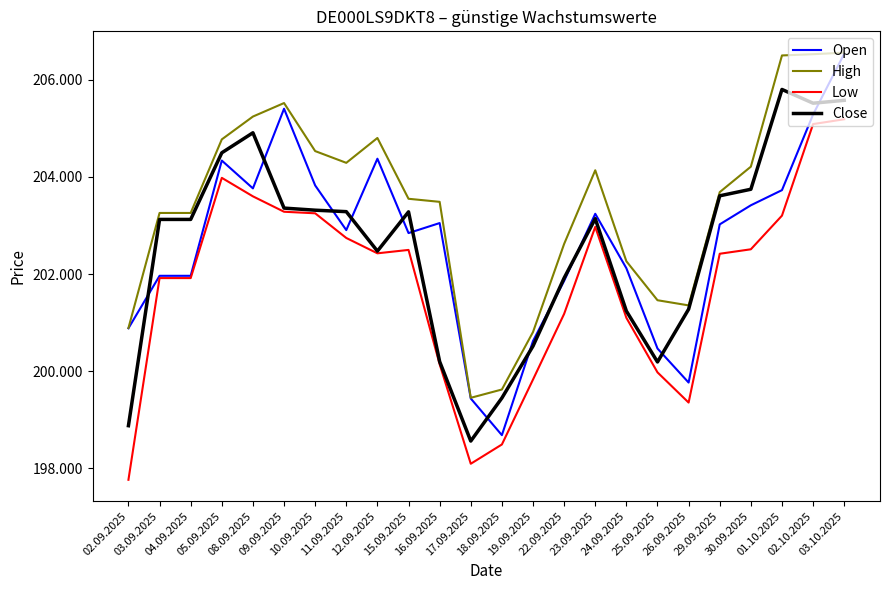

Is the value of Open at 29.09.2025 greater than the value of High at 26.09.2025?

Yes